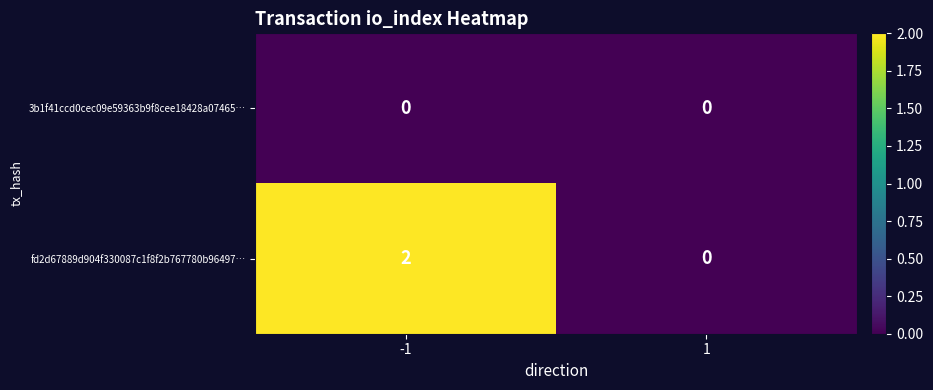

What is the greatest value displayed?

2